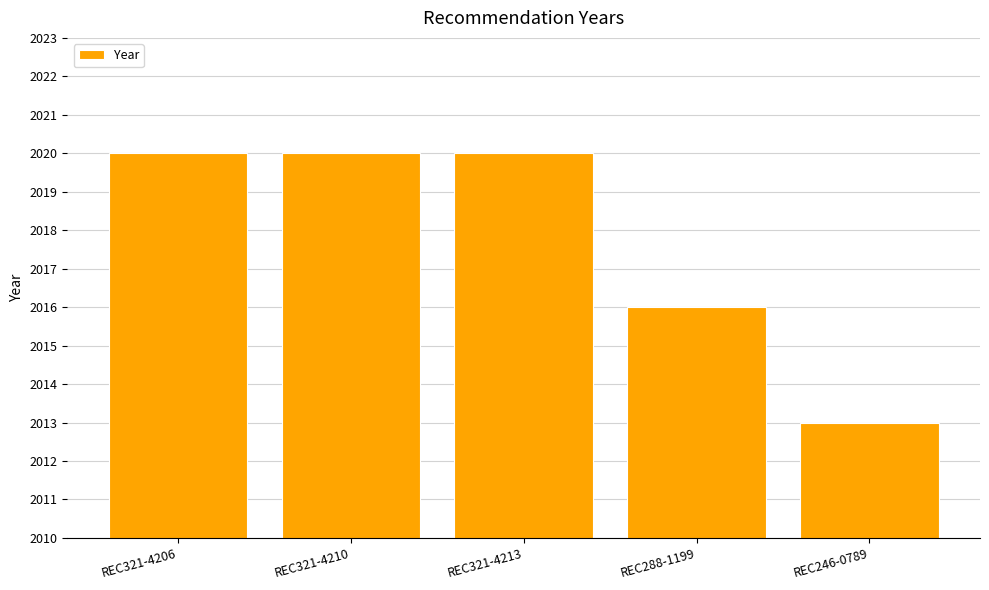

What value does the data have at REC321-4210?

2020